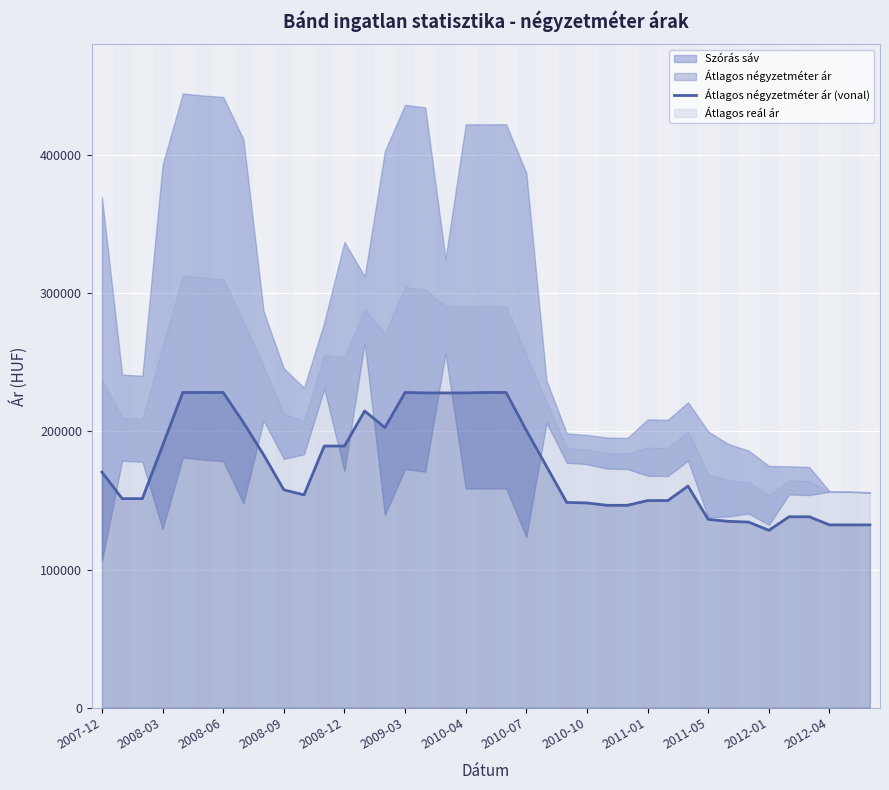

What is the minimum value for Átlagos négyzetméter ár (vonal)?

128430